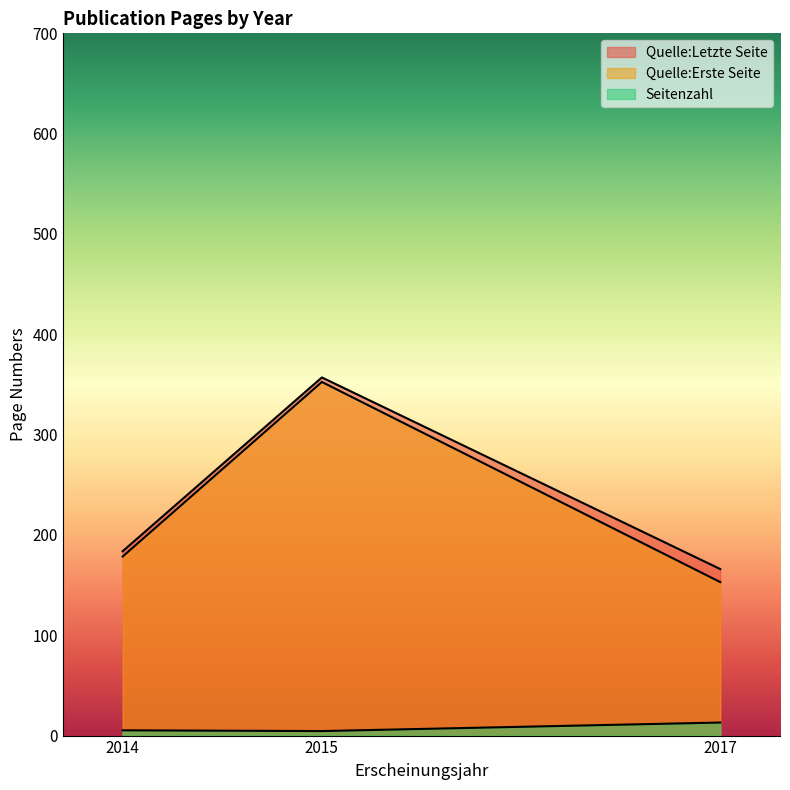

How many lines are shown in the chart?

3